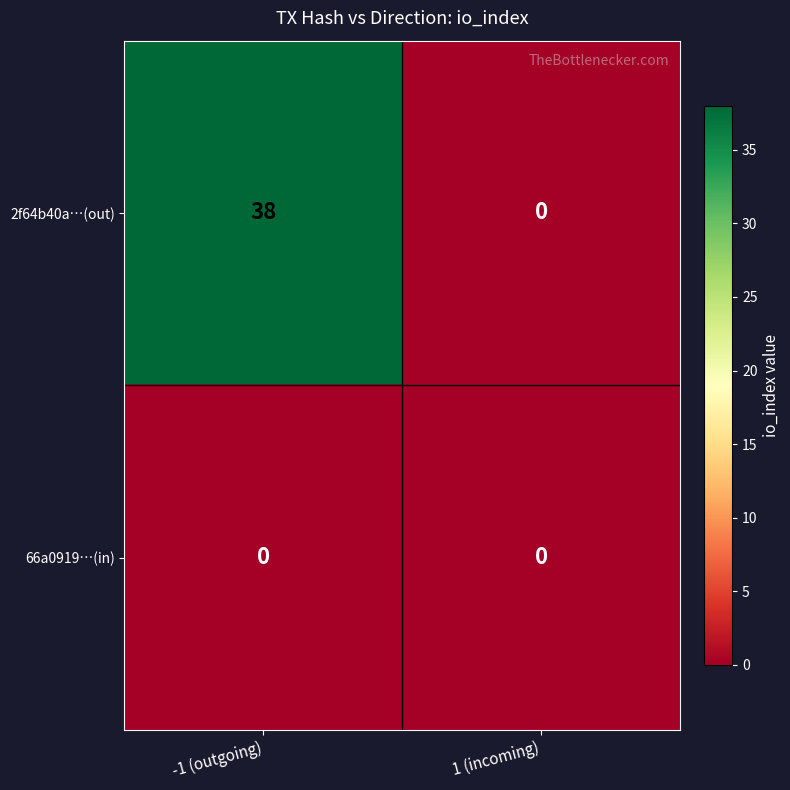

Reading left to right, transcribe all the data shown in this chart.

2f64b40a…(out): -1 (outgoing)=38	1 (incoming)=0
66a0919…(in): -1 (outgoing)=0	1 (incoming)=0